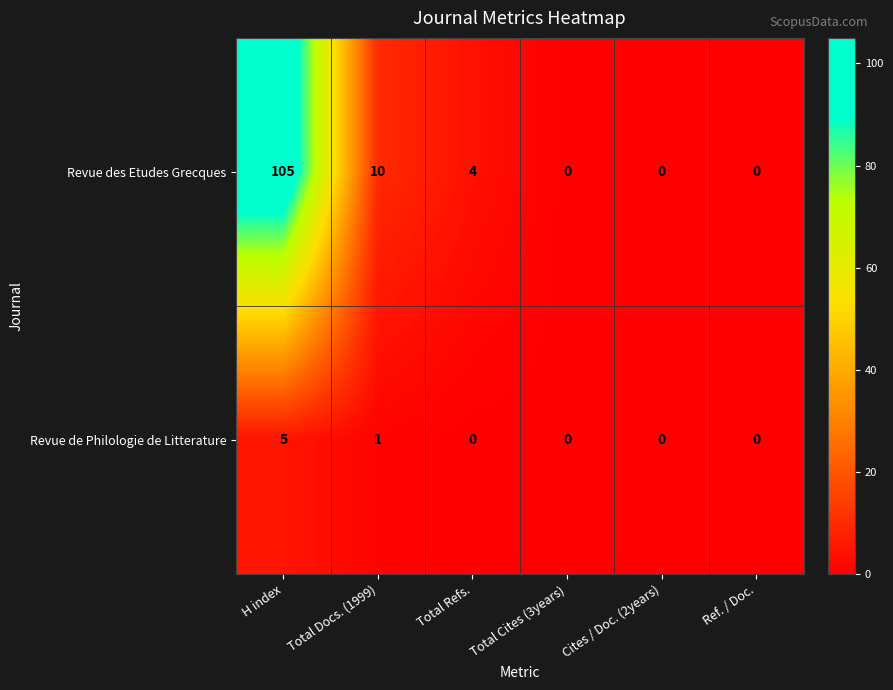

What value does the Revue de Philologie de Litterature series have at H index?

5